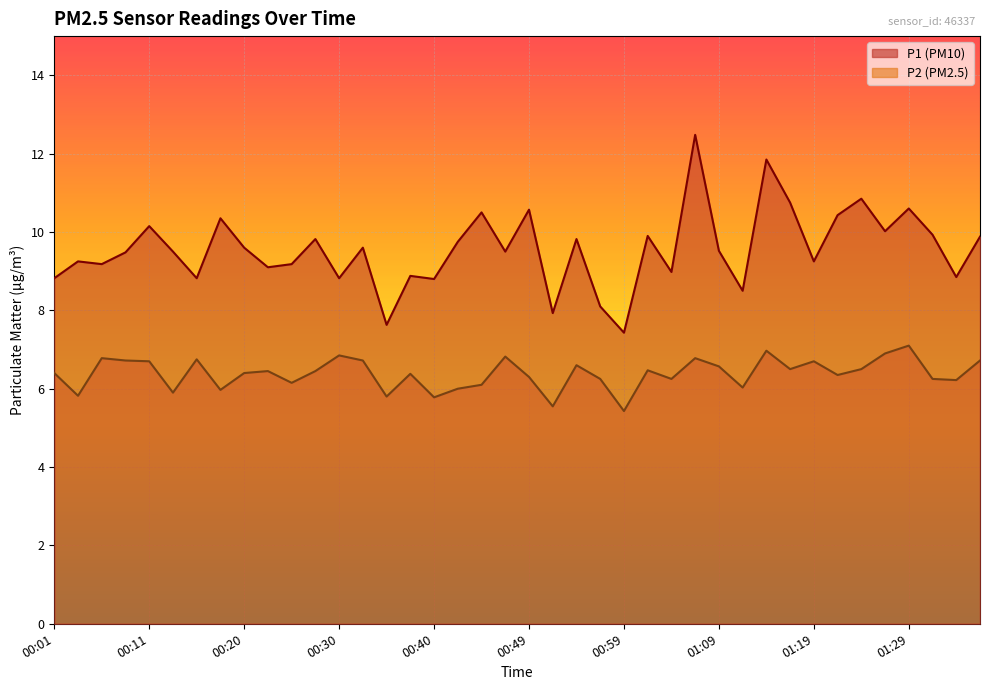

At 00:45, list the series in order from smallest to largest.

P2, P1